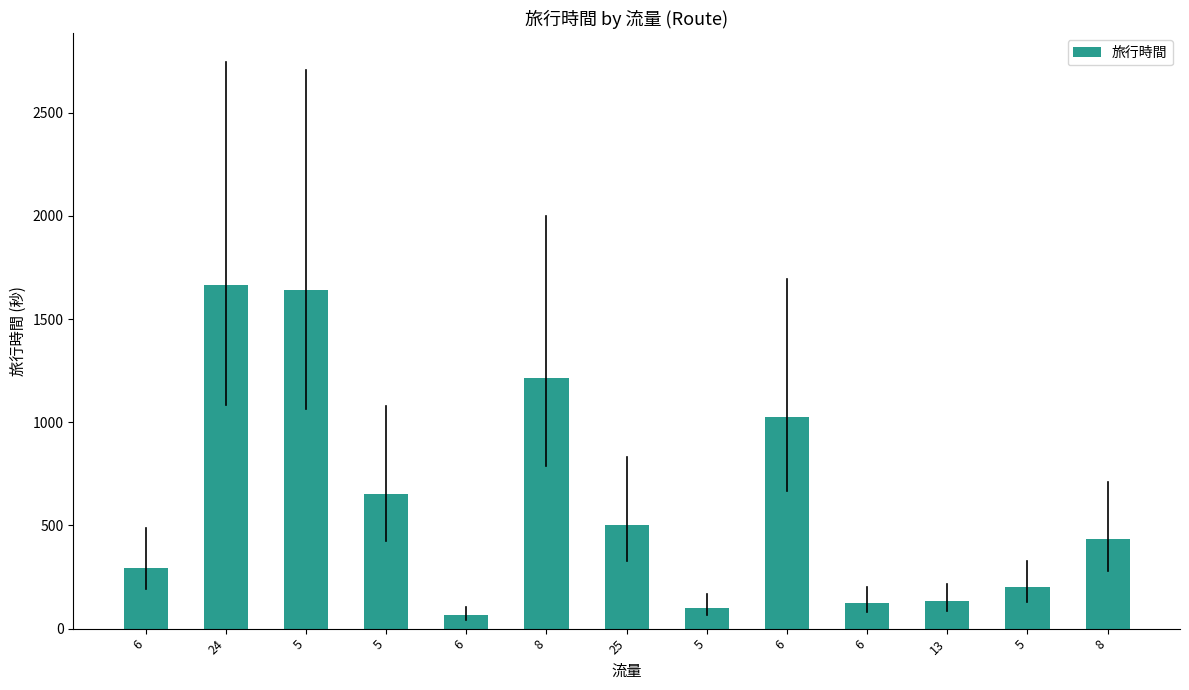

What is the maximum value shown in the chart?

1665